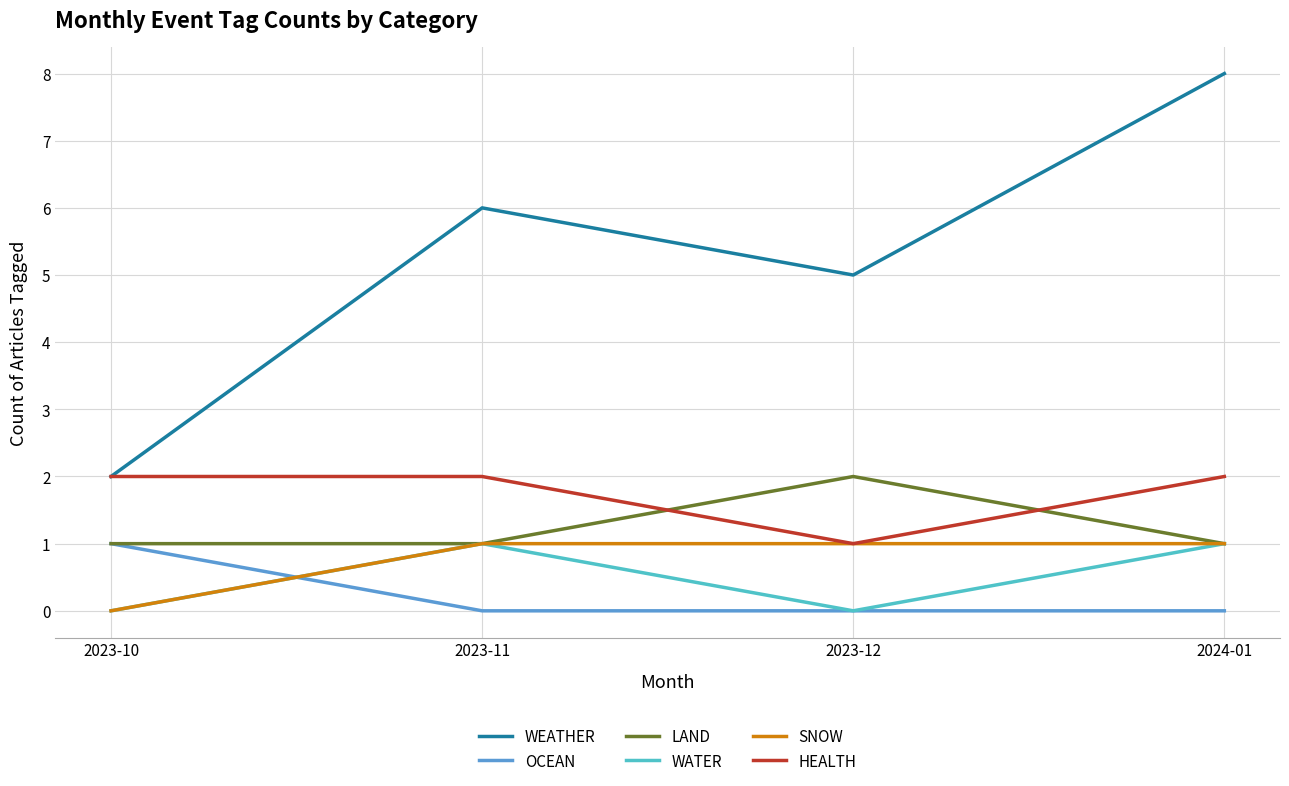

Reading left to right, transcribe all the data shown in this chart.

WEATHER: 2	6	5	8
OCEAN: 1	0	0	0
LAND: 1	1	2	1
WATER: 0	1	0	1
SNOW: 0	1	1	1
HEALTH: 2	2	1	2